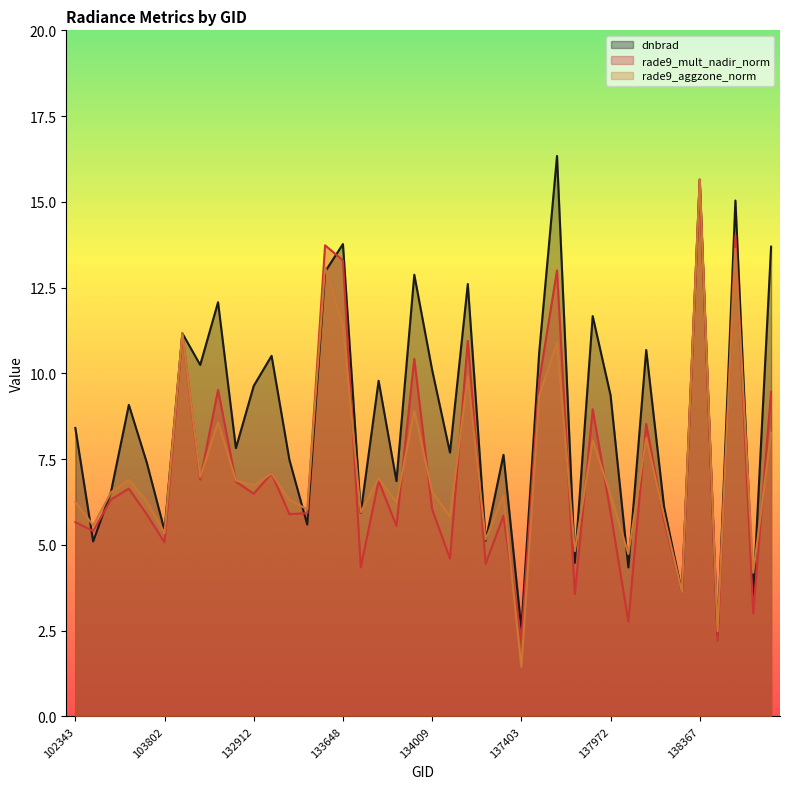

What is the difference between the maximum and minimum values in the rade9_aggzone_norm series?

14.2